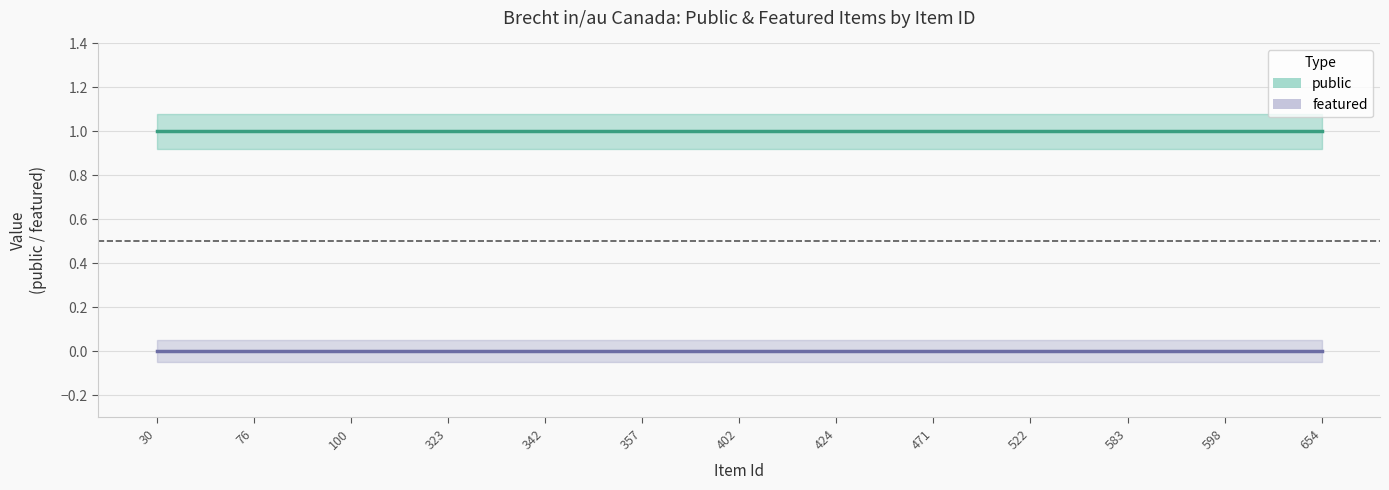

True or false: featured and public intersect in this chart.

False